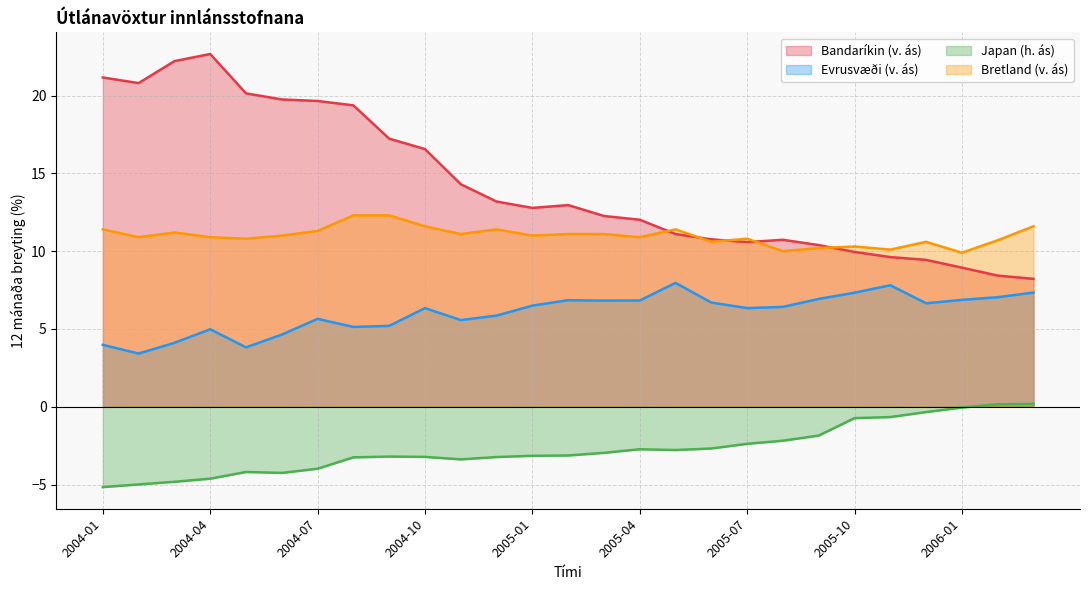

Does the chart have visible grid lines?

Yes